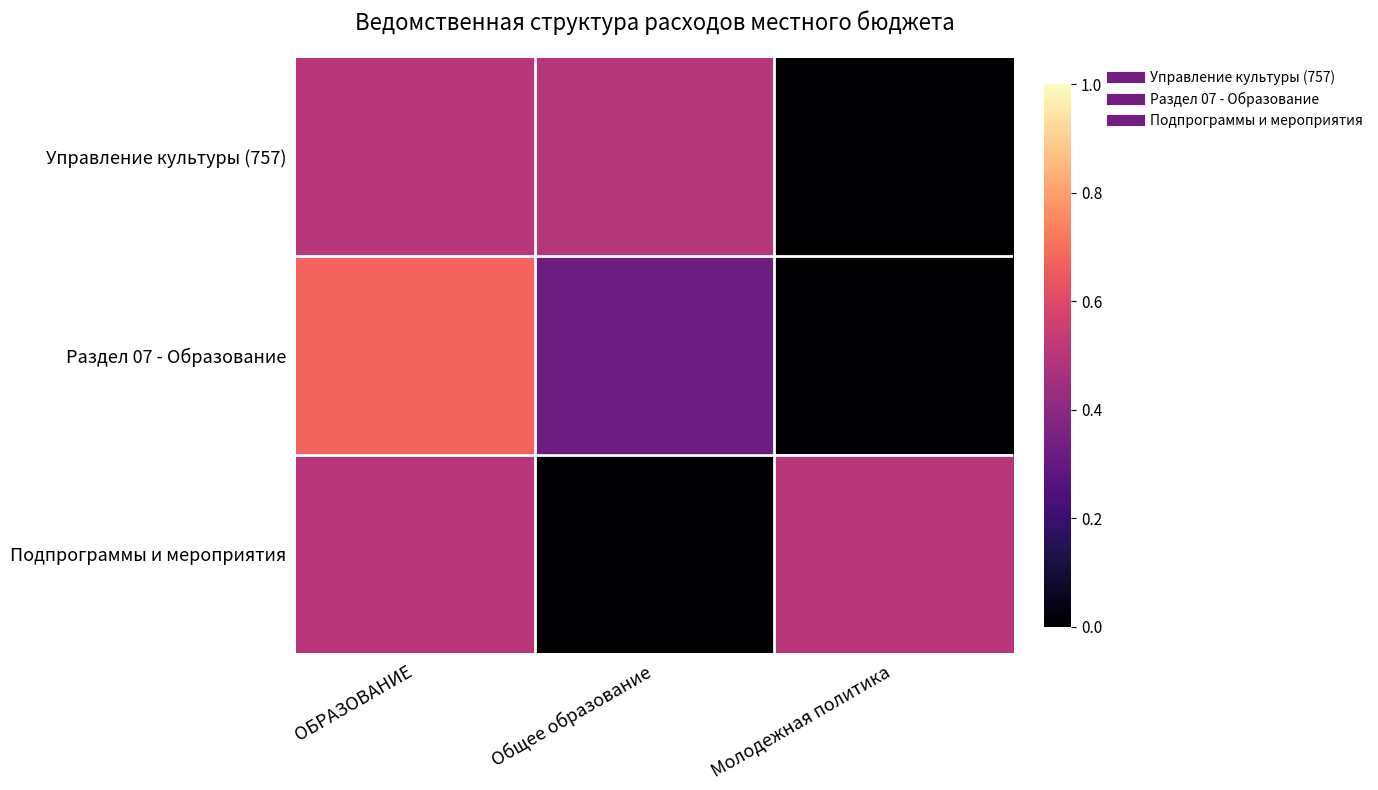

What is the total value across all series at Молодежная политика?

0.5